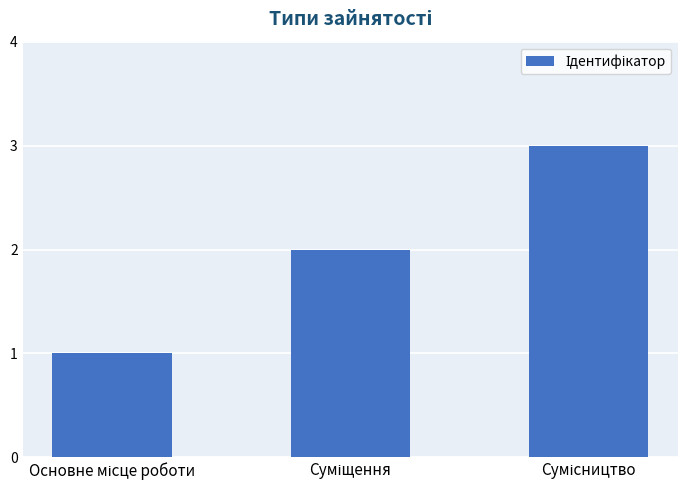

What is the sum of all values?

6